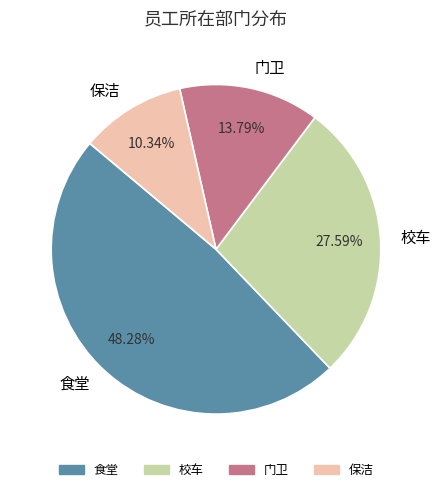

The 门卫 slice represents 28% of the pie. True or false?

False